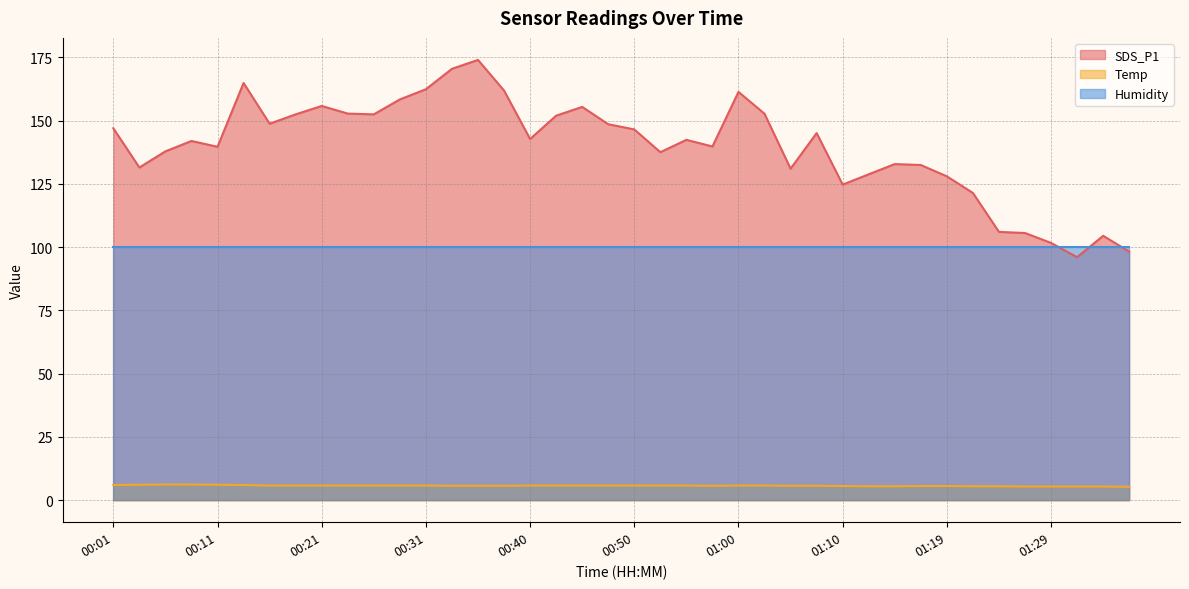

True or false: Temp and SDS_P1 cross at least once.

False